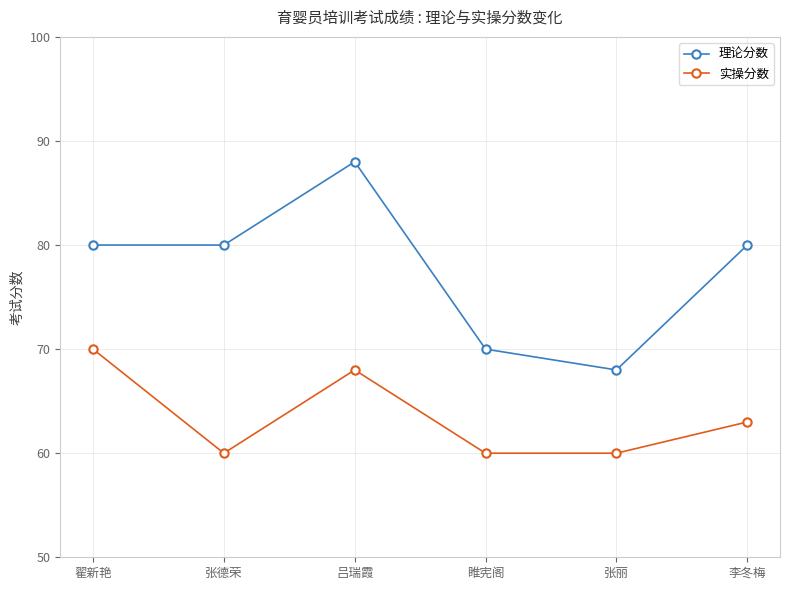

True or false: 实操分数 and 理论分数 intersect in this chart.

False